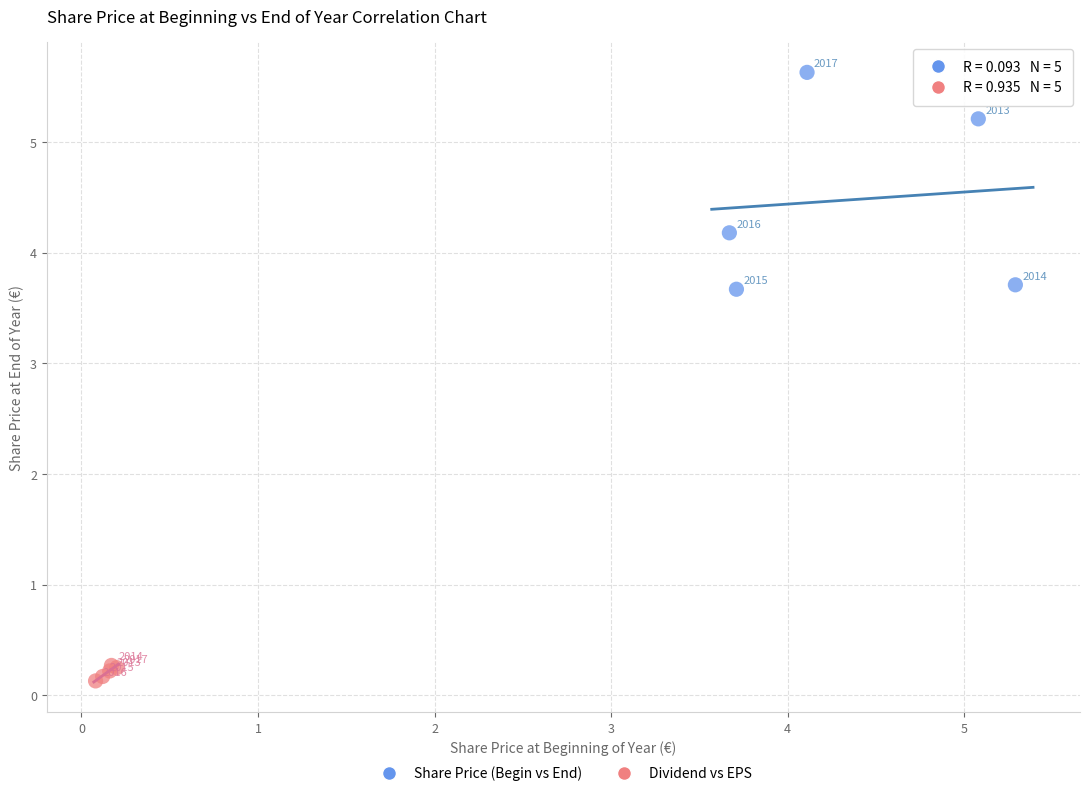

Which series reaches the maximum Y coordinate?

Share Price (Begin vs End)